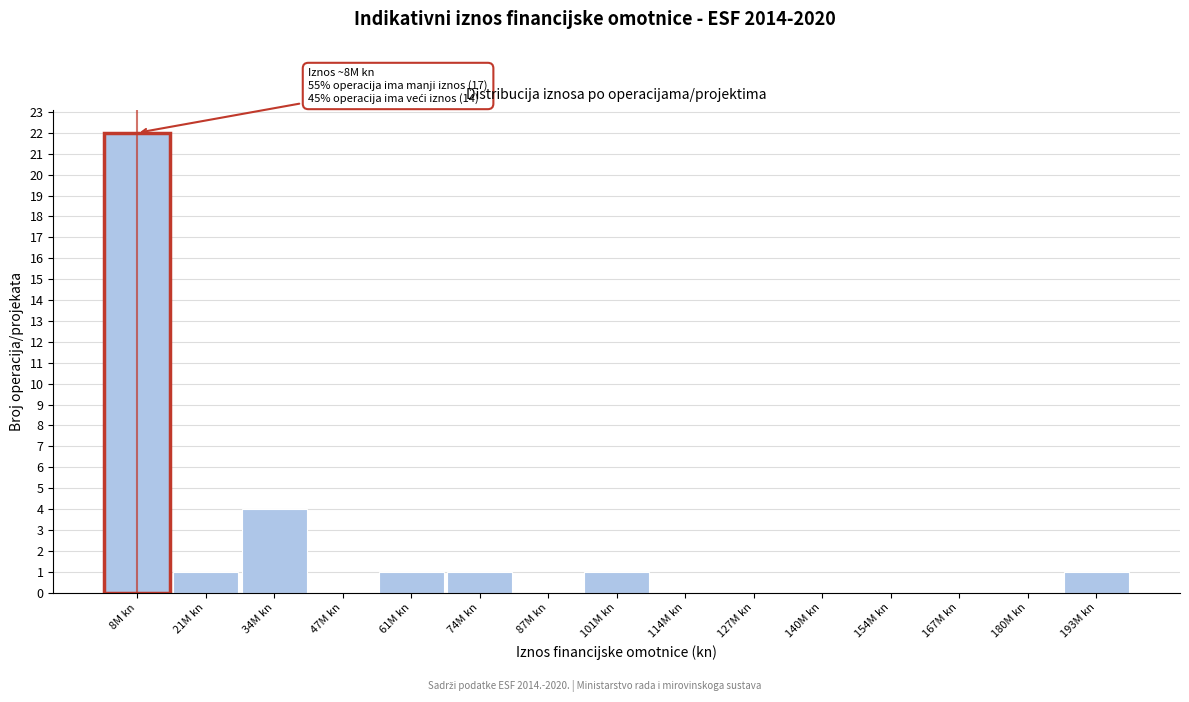

Reading left to right, list all the values displayed in this chart.

8M kn=22	21M kn=1	34M kn=4	47M kn=0	61M kn=1	74M kn=1	87M kn=0	101M kn=1	114M kn=0	127M kn=0	140M kn=0	154M kn=0	167M kn=0	180M kn=0	193M kn=1